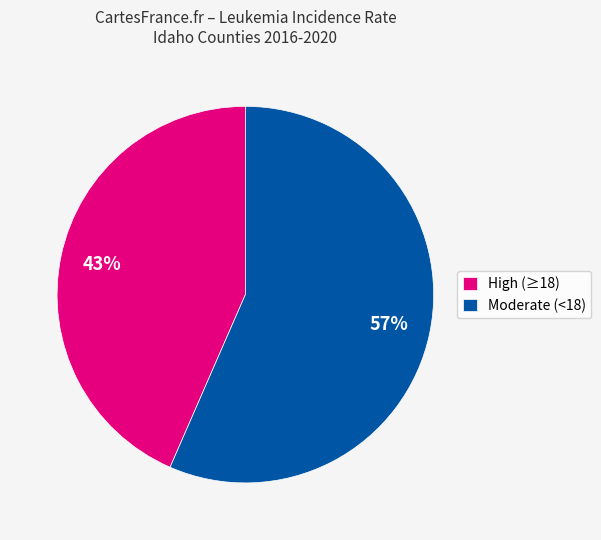

Approximately how many times larger is the value at High (≥18) compared to Moderate (<18)?

0.8